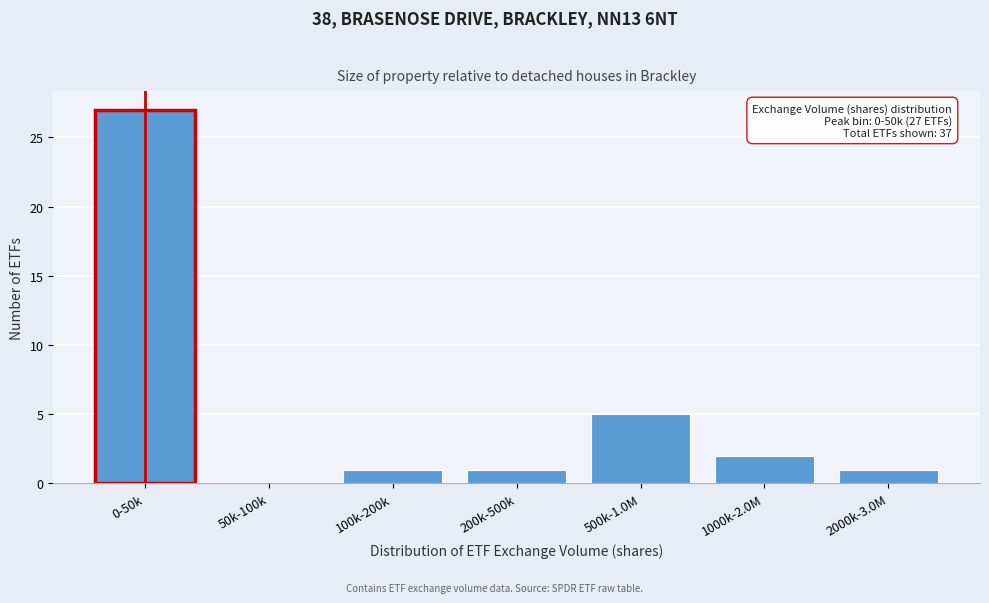

Reading left to right, transcribe all the data shown in this chart.

0-50k=27	50k-100k=0	100k-200k=1	200k-500k=1	500k-1.0M=5	1000k-2.0M=2	2000k-3.0M=1